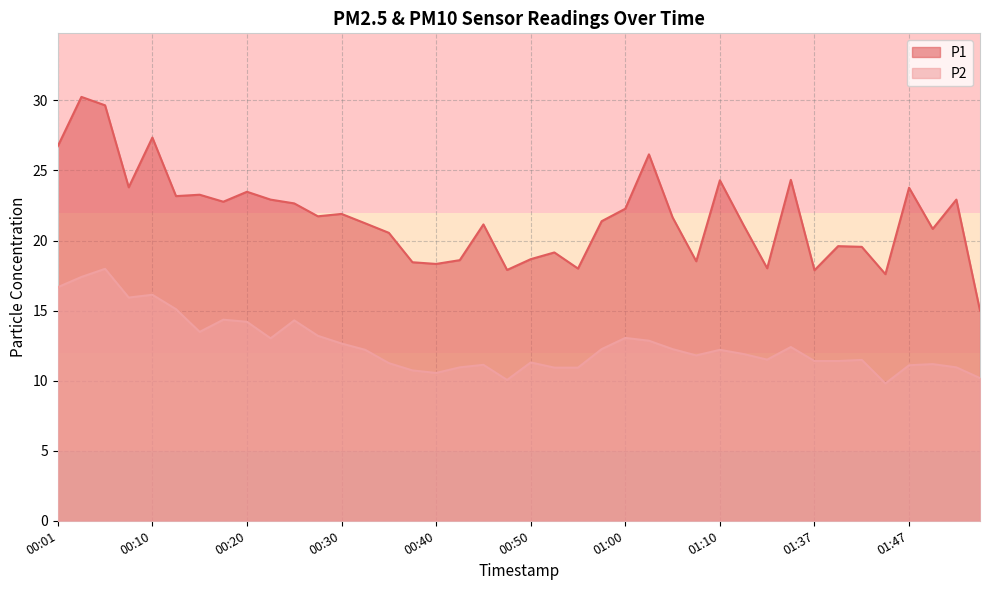

What is the label of the 20th point from the left?

00:47